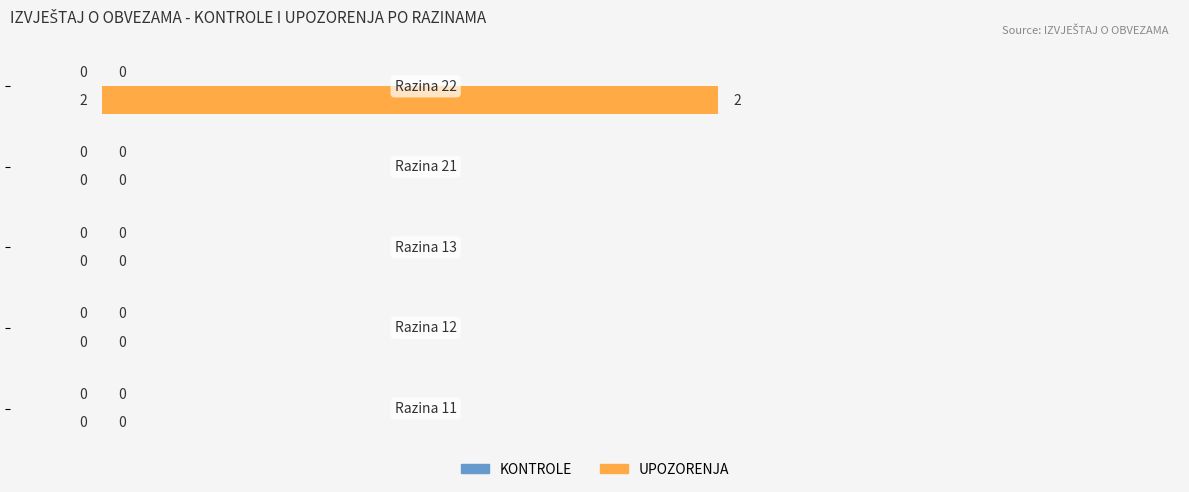

How many values are between 0 and 1?

4